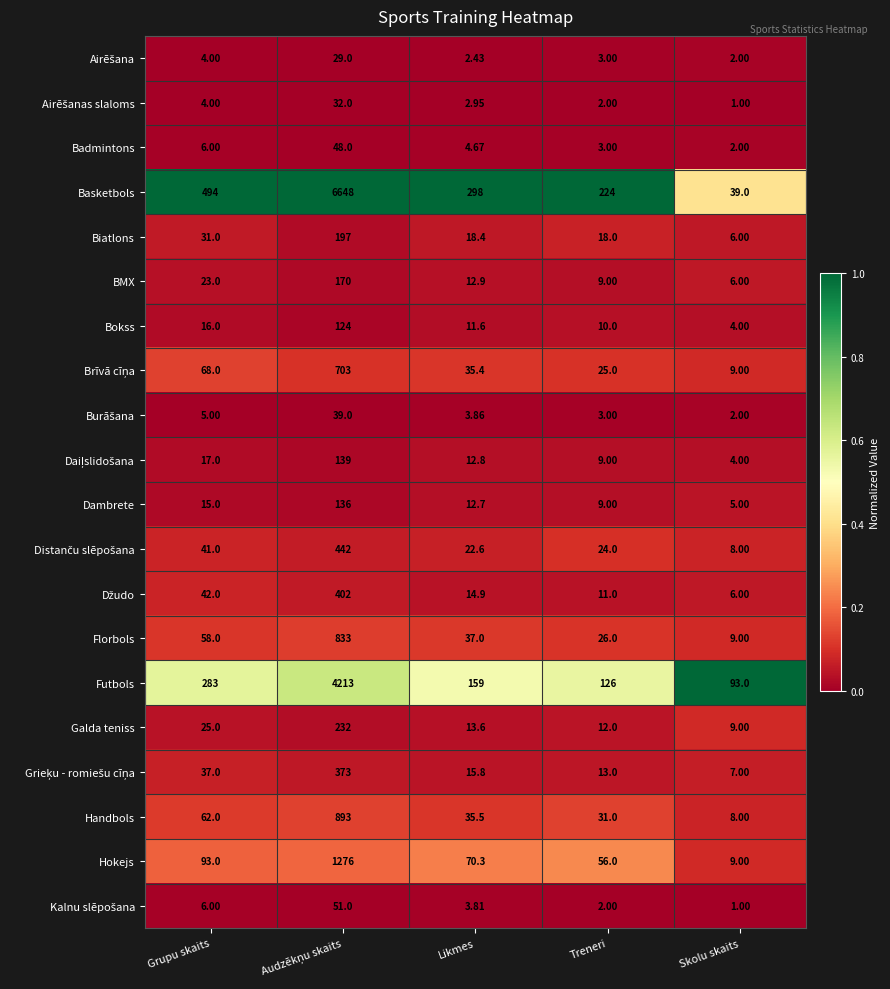

Which series has the largest total across all categories?

Basketbols